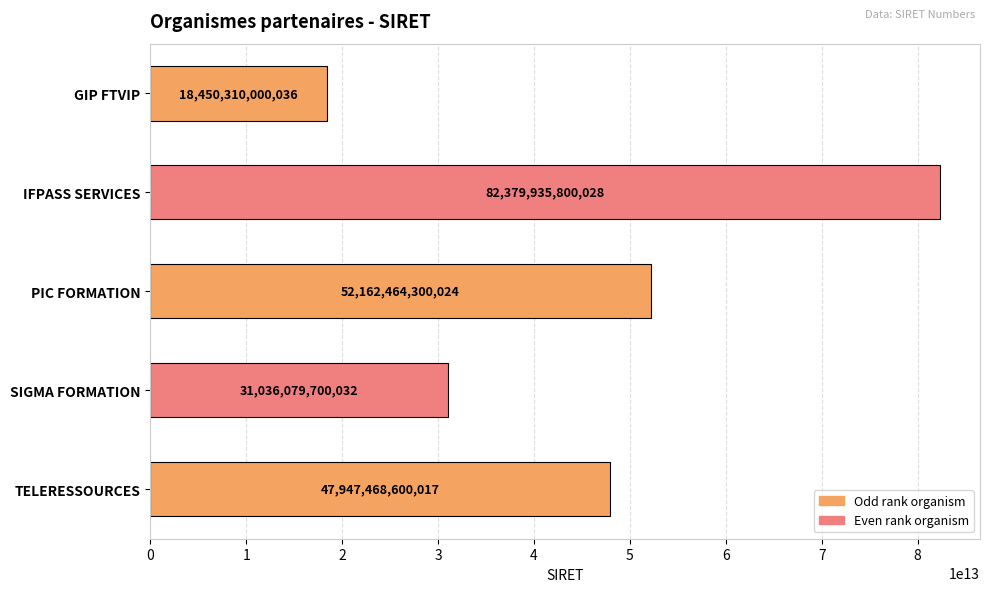

Are the bars grouped side by side (vs. stacked)?

No